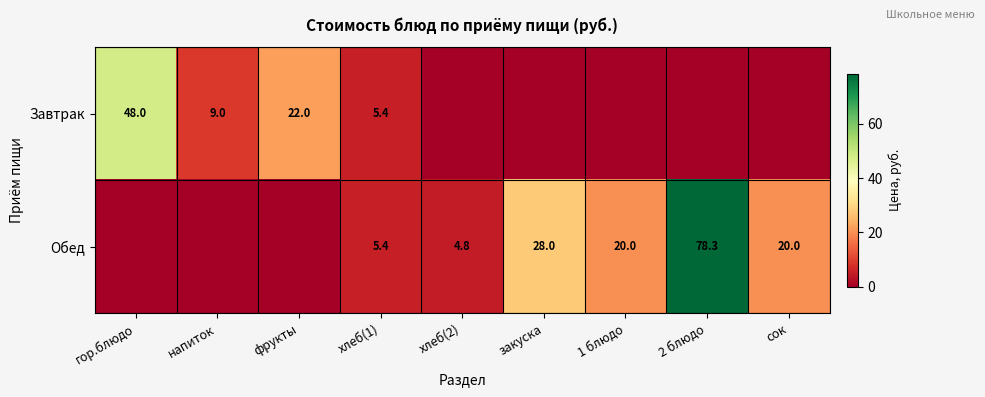

What is the sum of the Обед values at 2 блюдо and сок?

98.3